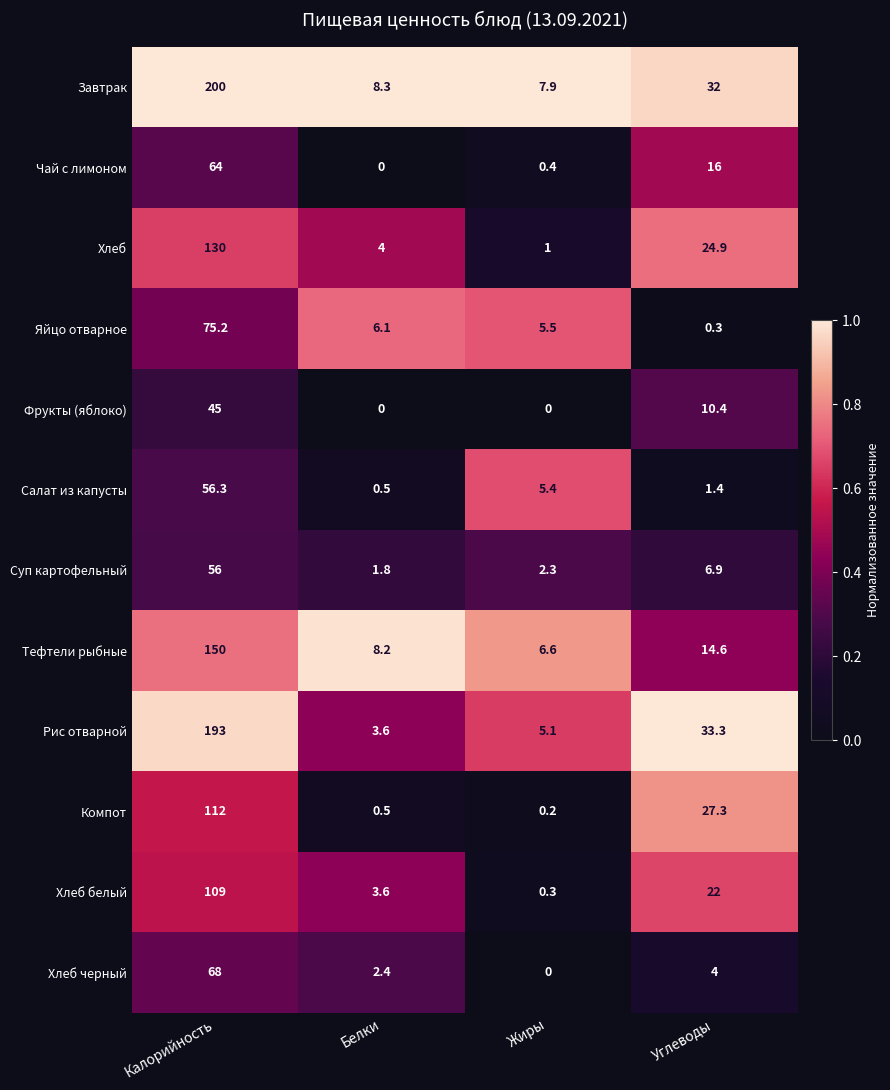

What is the difference between the Компот values at Калорийность and Белки?

111.5